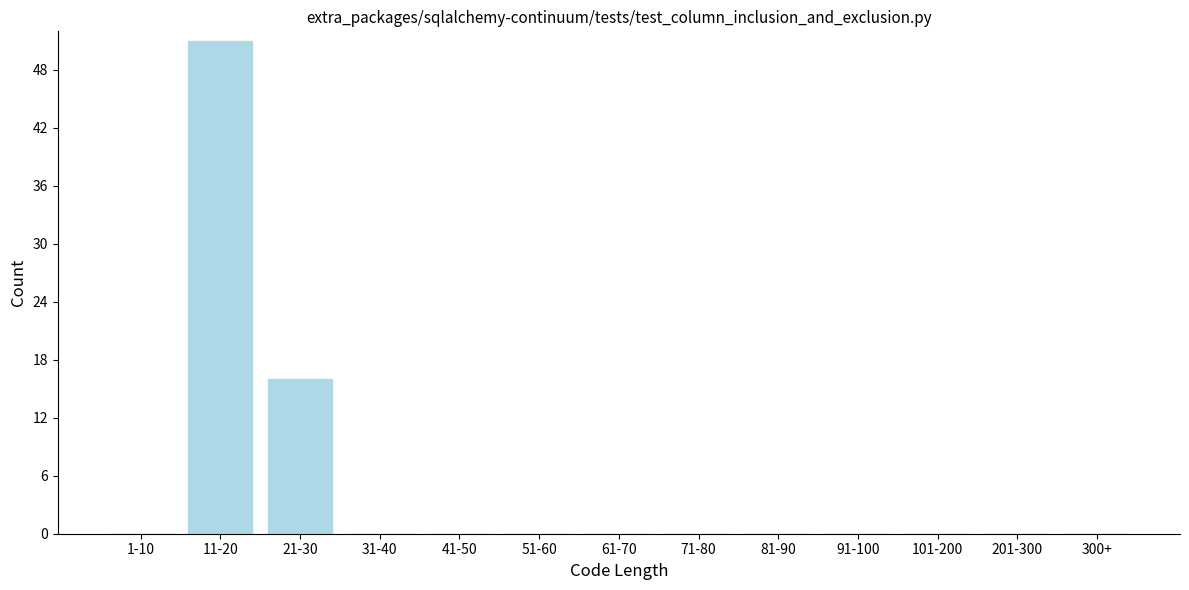

Reading right to left, extract all data points from this chart.

300+=0	201-300=0	101-200=0	91-100=0	81-90=0	71-80=0	61-70=0	51-60=0	41-50=0	31-40=0	21-30=16	11-20=51	1-10=0